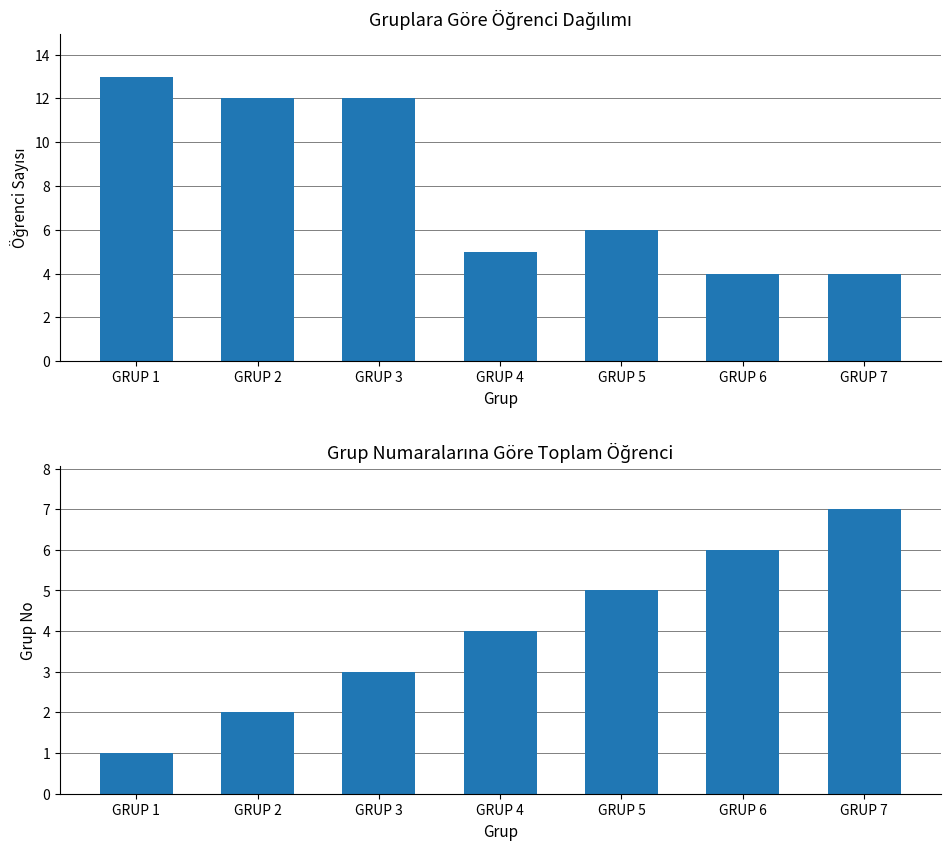

What is the smallest value displayed?

1